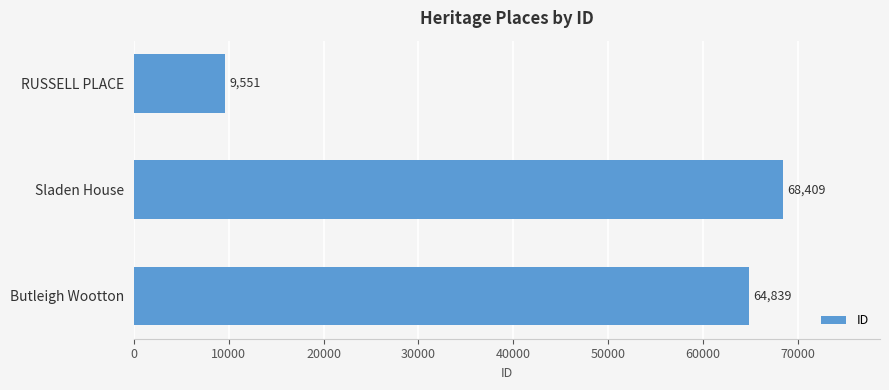

The value at Butleigh Wootton is 34535. True or false?

False